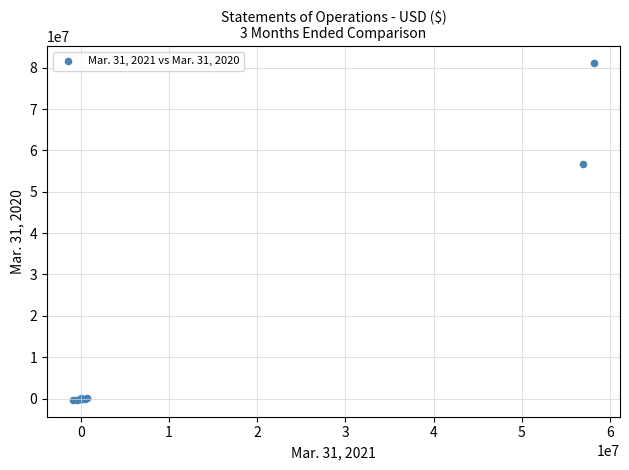

What Y value in the scatter plot is closest to 40378972?

56814833.0